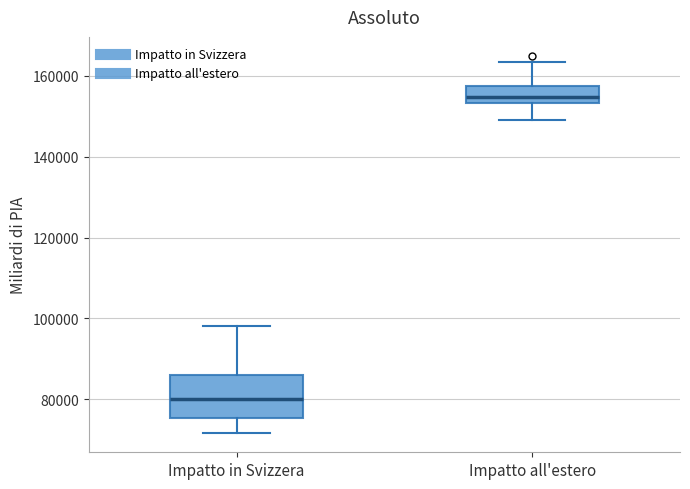

Reading left to right, transcribe this box plot: for each box, give where its median line is, the range the box spans, and where its two whiskers end, as read against the y-axis. The values are not printed on the chart, so give them approximately, as read against the axis.

Impatto in Svizzera: median 80000, box 76000 to 86000, whiskers 72000 to 98000
Impatto all'estero: median 154000 (just above the box's lower edge), box 154000 to 158000, whiskers 148000 to 164000